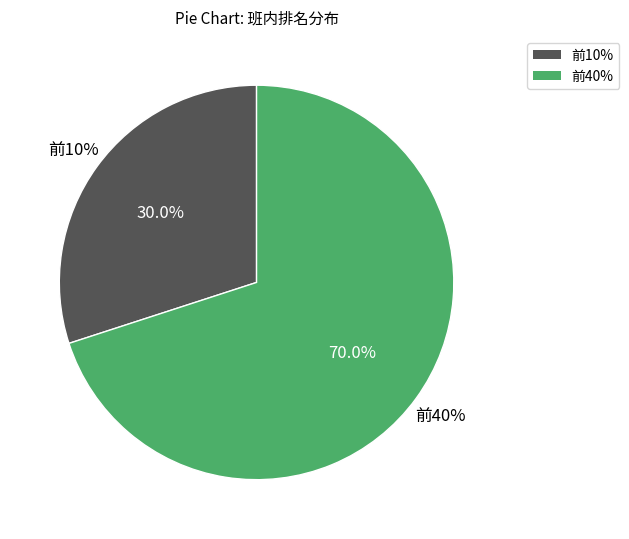

Which has a higher value, 前10% or 前40%?

前40%